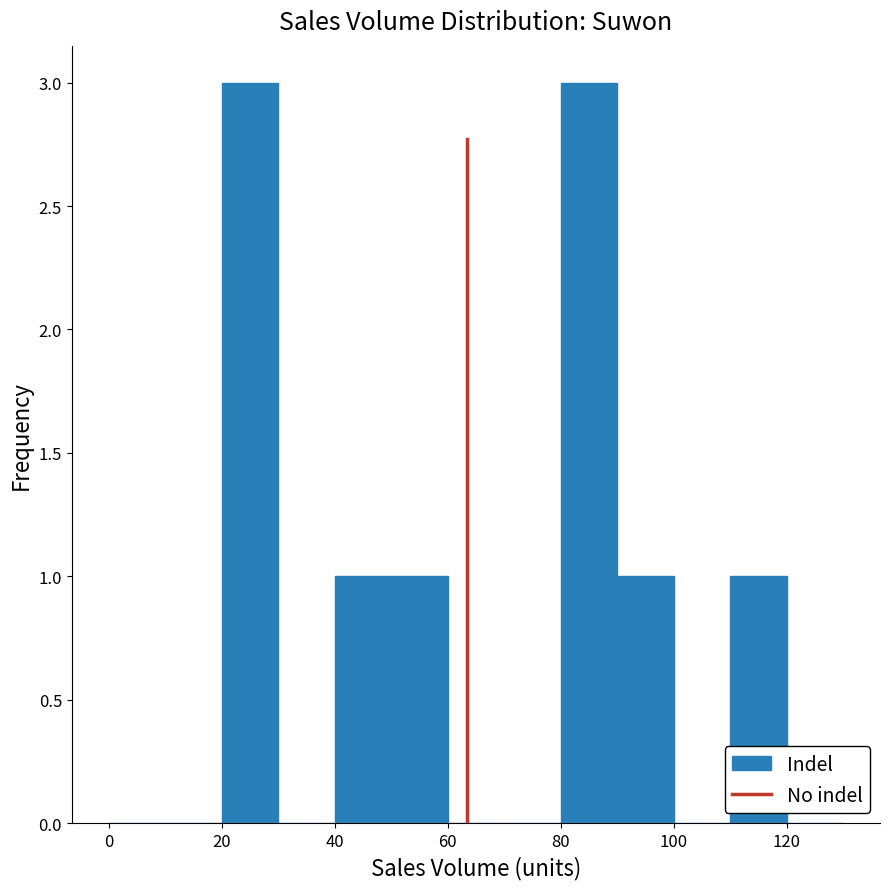

Reading left to right, transcribe this chart: for each bar, give the range it covers on the x-axis and its height. The values are not printed on the chart, so give them approximately, as read against the axis.

0 to 10: 0
10 to 20: 0
20 to 30: 3
30 to 40: 0
40 to 50: 1
50 to 60: 1
60 to 70: 0
70 to 80: 0
80 to 90: 3
90 to 100: 1
100 to 110: 0
110 to 120: 1
120 to 130: 0